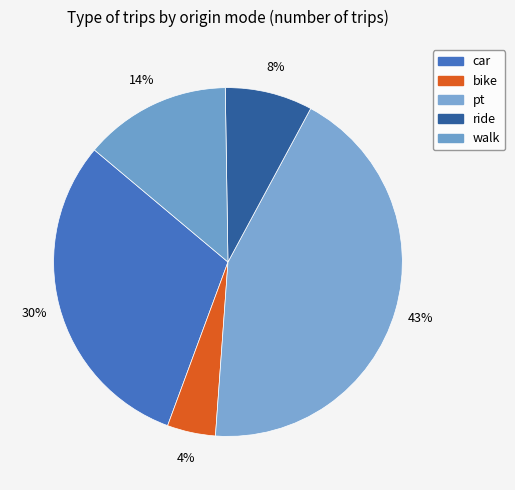

Rank the categories by value from lowest to highest.

bike, ride, walk, car, pt